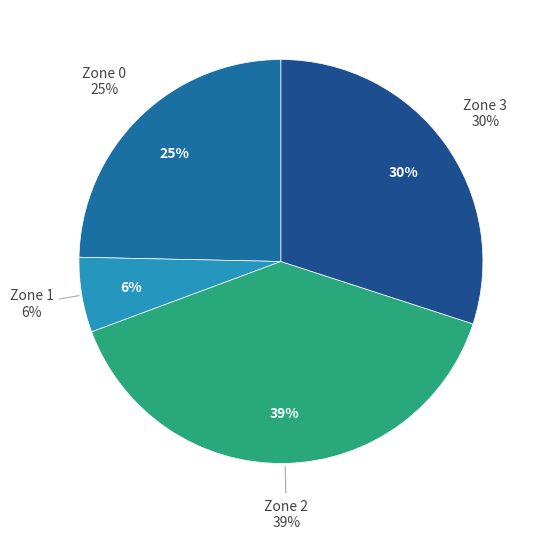

What is the smallest slice in the pie chart?

Zone 1